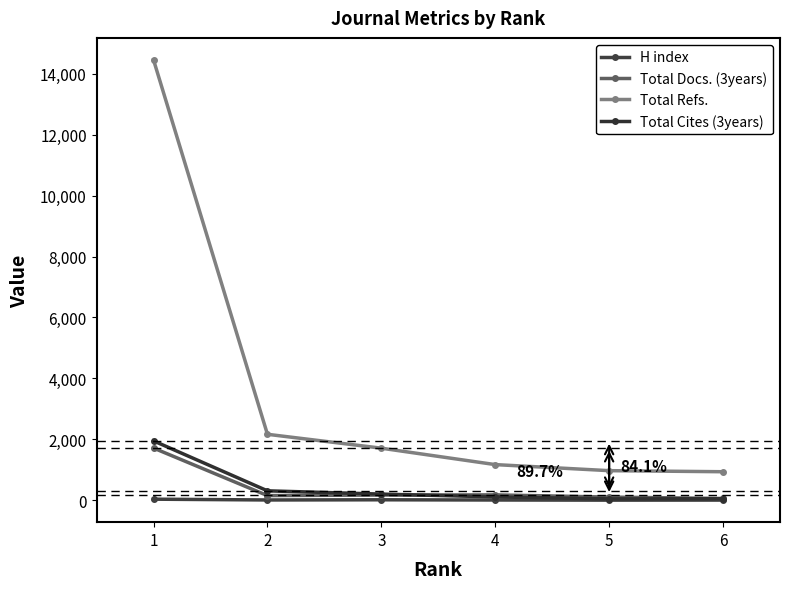

Reading left to right, extract all data points from this chart.

H index: 36	10	16	9	4	6
Total Docs. (3years): 1714	154	172	177	105	59
Total Refs.: 14455	2166	1710	1171	972	937
Total Cites (3years): 1950	310	203	110	46	50